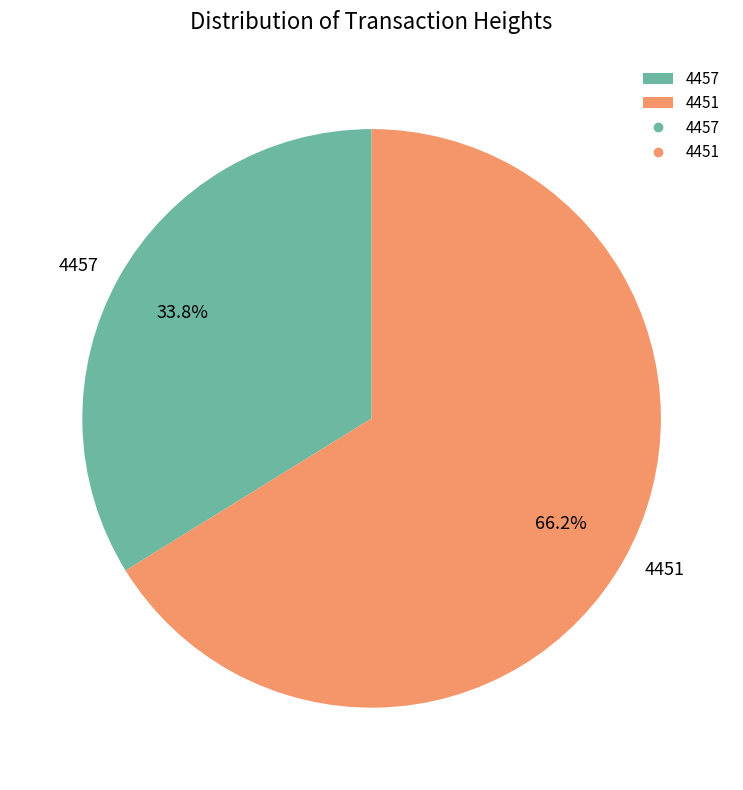

To the nearest percent, what percentage of the pie is 4451?

66%